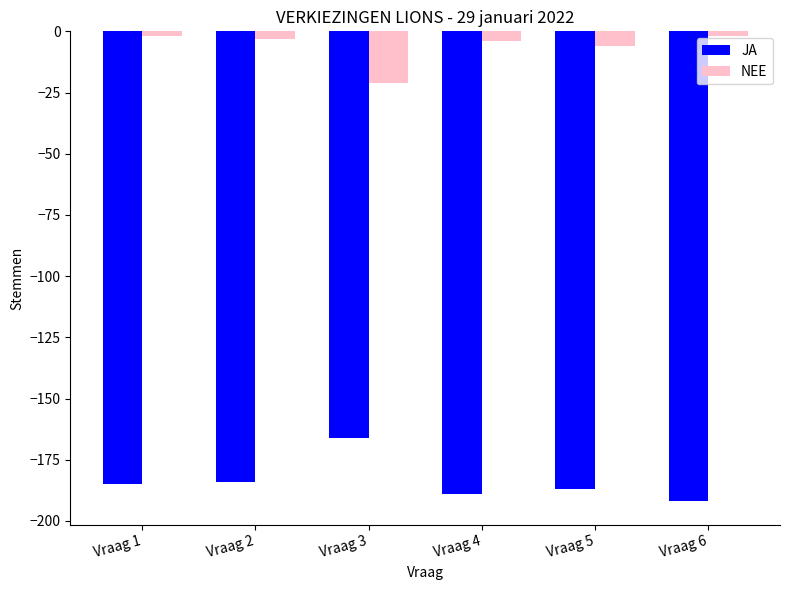

True or false: JA has a value of -293 at Vraag 1.

False